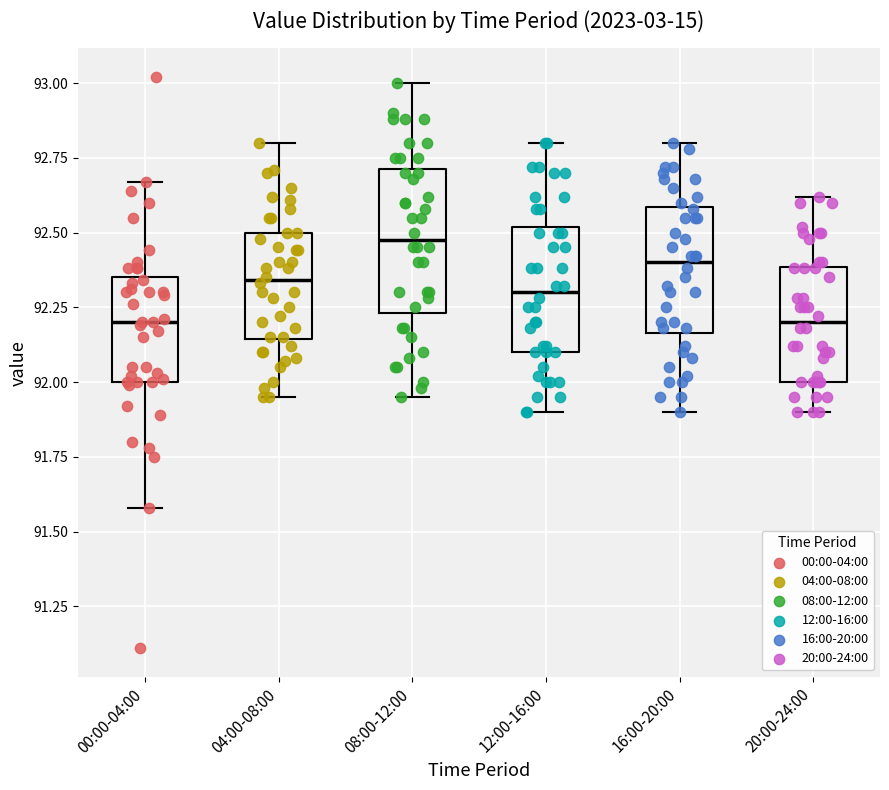

Reading left to right, read every box against the y-axis: the position of its median line, the range the box covers, and the ends of its whiskers. The values are not printed on the chart, so give them approximately, as read against the axis.

00:00-04:00: median 92.20, box 92.00 to 92.35, whiskers 91.60 to 92.65
04:00-08:00: median 92.35, box 92.15 to 92.50, whiskers 91.95 to 92.80
08:00-12:00: median 92.50, box 92.25 to 92.70, whiskers 91.95 to 93.00
12:00-16:00: median 92.30, box 92.10 to 92.50, whiskers 91.90 to 92.80
16:00-20:00: median 92.40, box 92.15 to 92.60, whiskers 91.90 to 92.80
20:00-24:00: median 92.20, box 92.00 to 92.40, whiskers 91.90 to 92.60